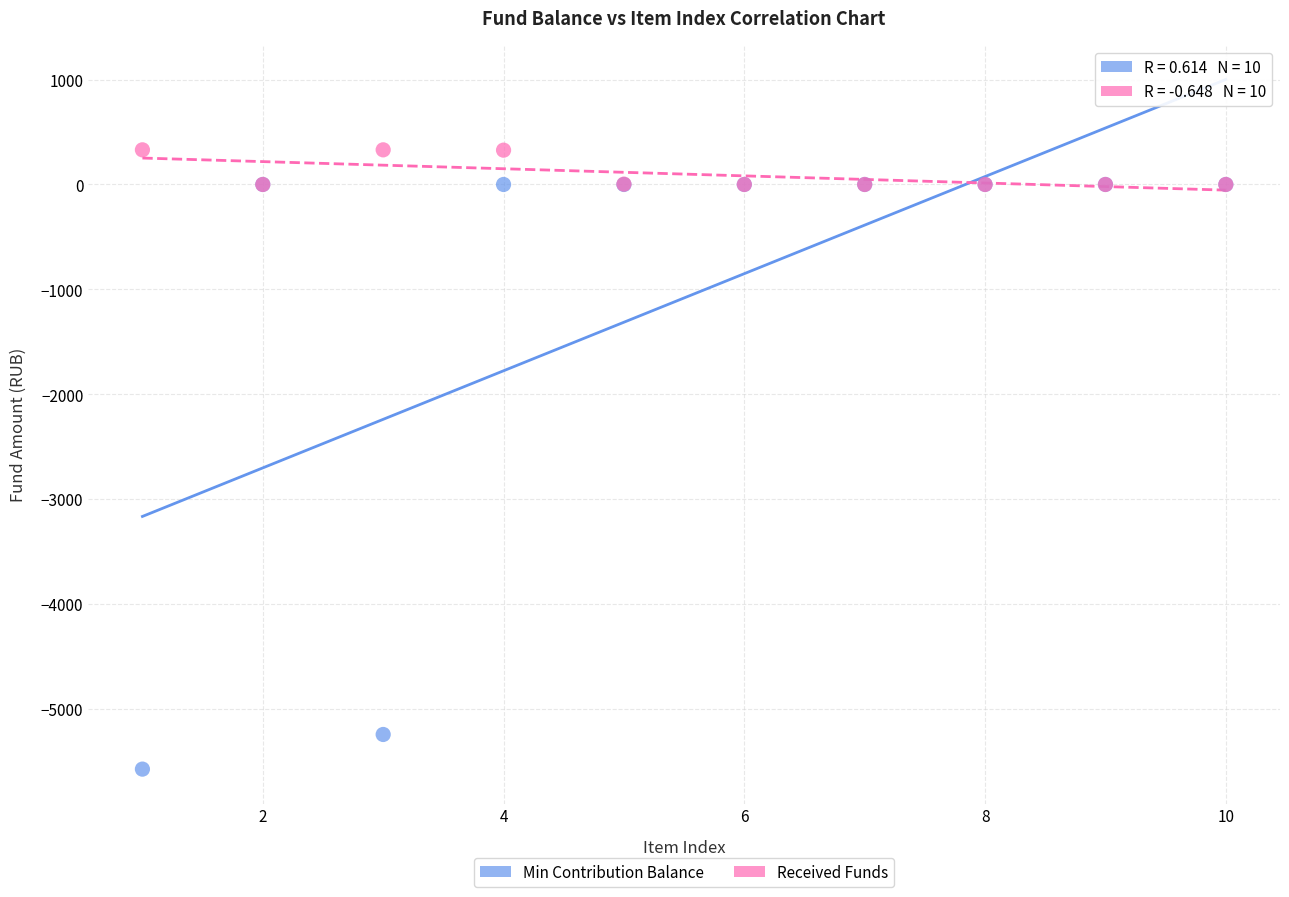

Which series contains the lowest Y value?

Min Contribution Balance